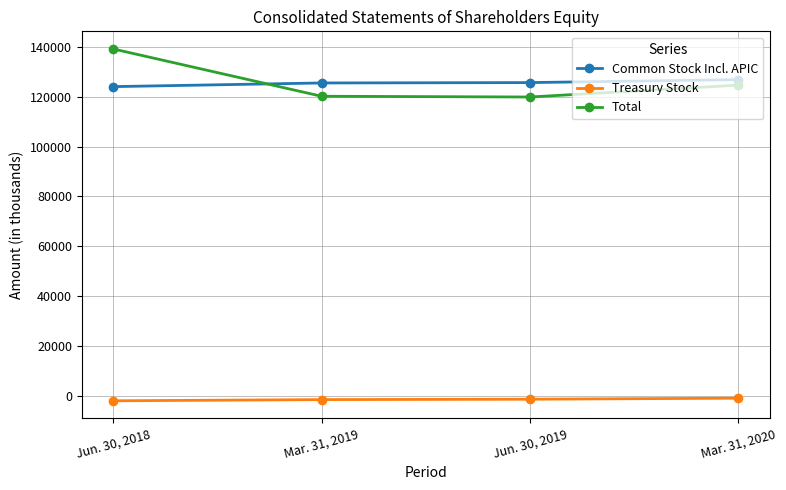

Which series ends up on top after the final intersection of Total and Common Stock Incl. APIC?

Common Stock Incl. APIC